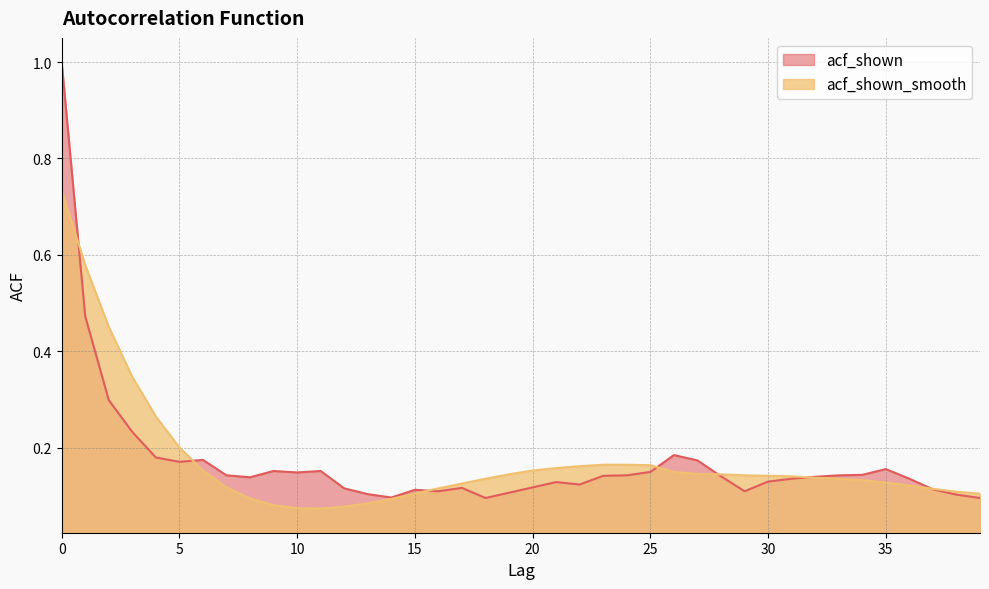

What is the sum of the acf_shown_smooth values at 34 and 22?

0.3